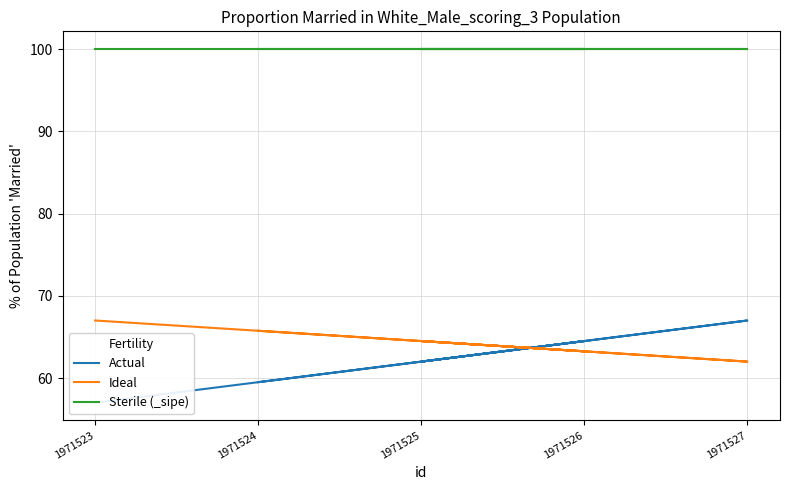

Rank the series by their maximum value, from lowest to highest.

Actual, Ideal, Sterile (_sipe)